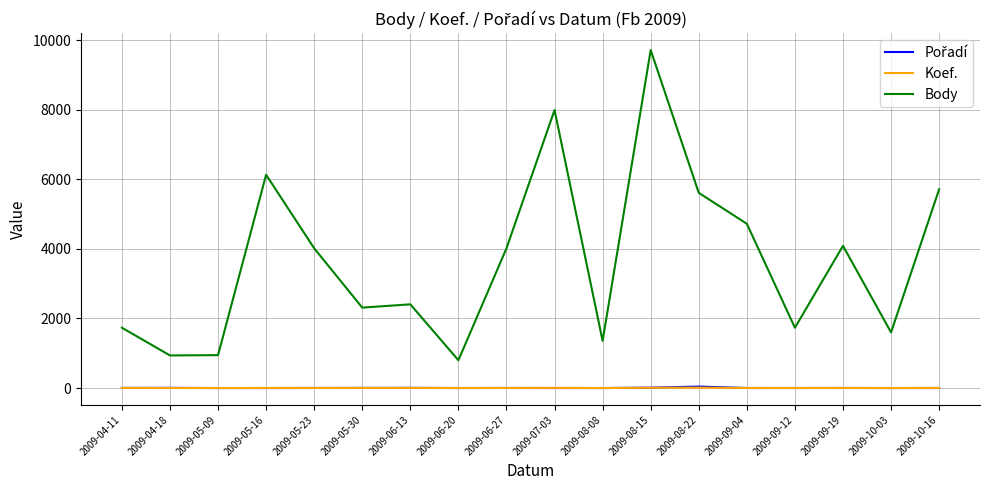

True or false: Koef. and Body cross at least once.

False